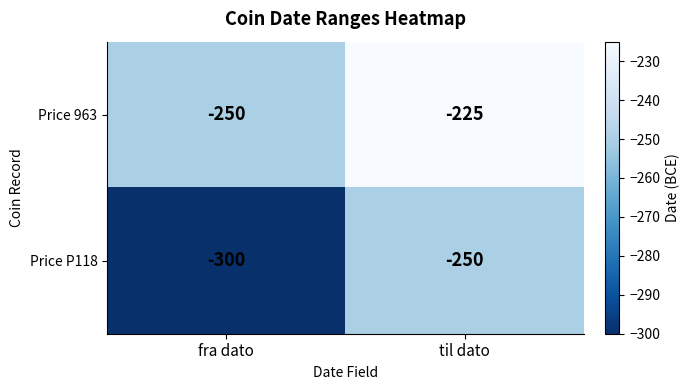

At til dato, list the series in order from smallest to largest.

Price P118, Price 963